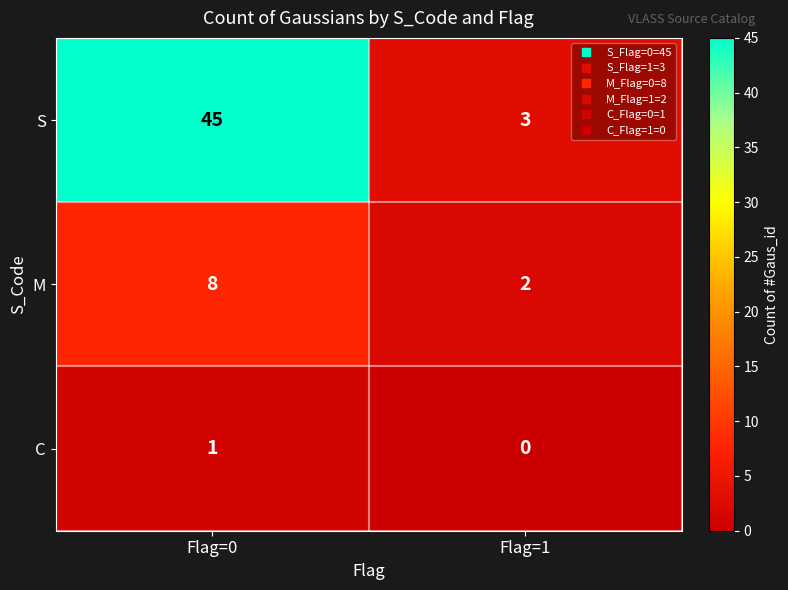

Is it true that S equals 2 at Flag=1?

False